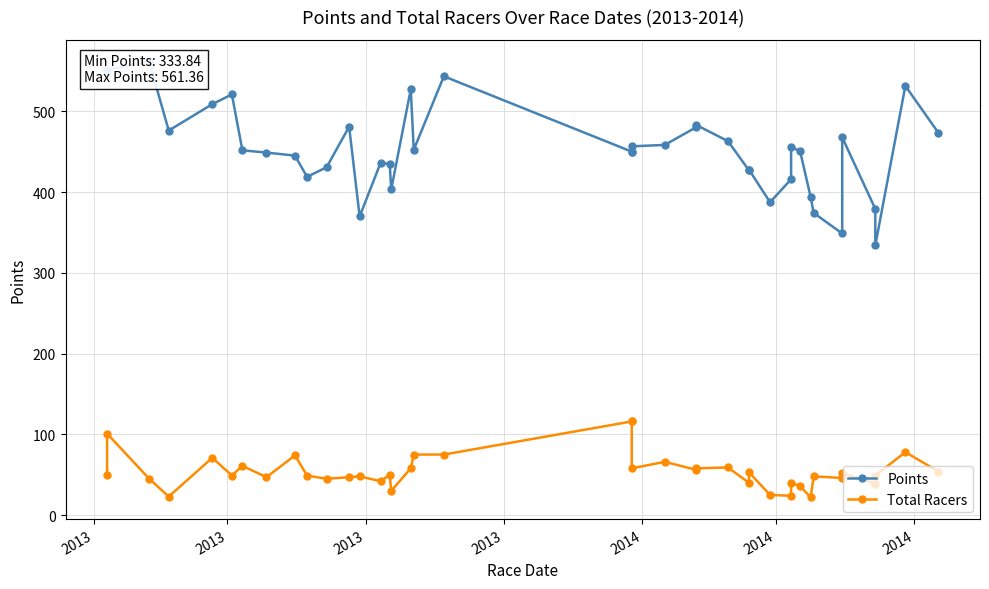

What is the value of the Points point at the 19th from the left?

543.2